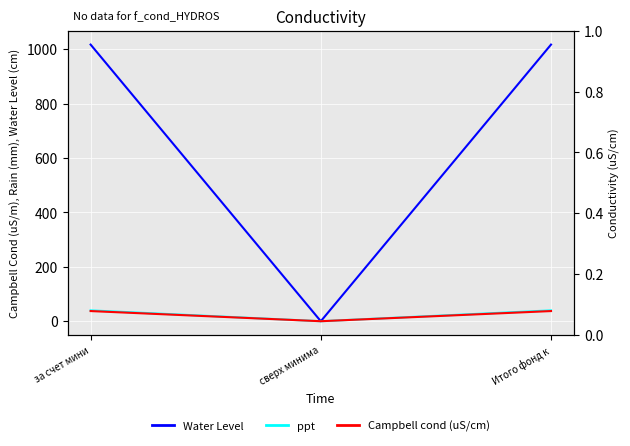

What is the label of the 1st point from the right?

Итого фонд к